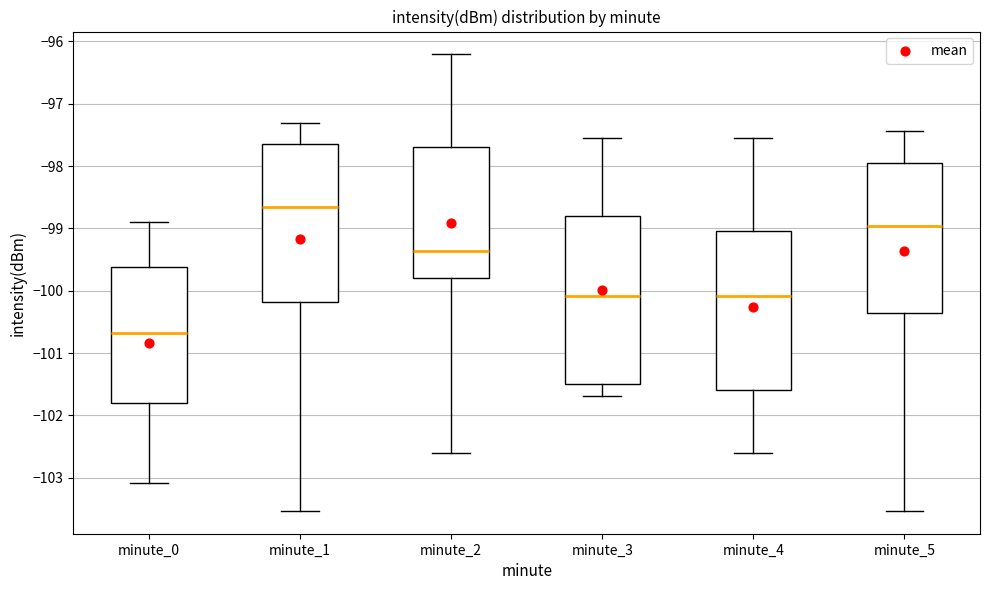

Reading left to right, transcribe this box plot: for each box, give where its median line is, the range the box spans, and where its two whiskers end, as read against the y-axis. The values are not printed on the chart, so give them approximately, as read against the axis.

minute_0: median -100.7, box -101.8 to -99.6, whiskers -103.1 to -98.9
minute_1: median -98.6, box -100.2 to -97.6, whiskers -103.5 to -97.3
minute_2: median -99.4, box -99.8 to -97.7, whiskers -102.6 to -96.2
minute_3: median -100.1, box -101.5 to -98.8, whiskers -101.7 to -97.5
minute_4: median -100.1, box -101.6 to -99.0, whiskers -102.6 to -97.5
minute_5: median -99.0, box -100.4 to -97.9, whiskers -103.5 to -97.4